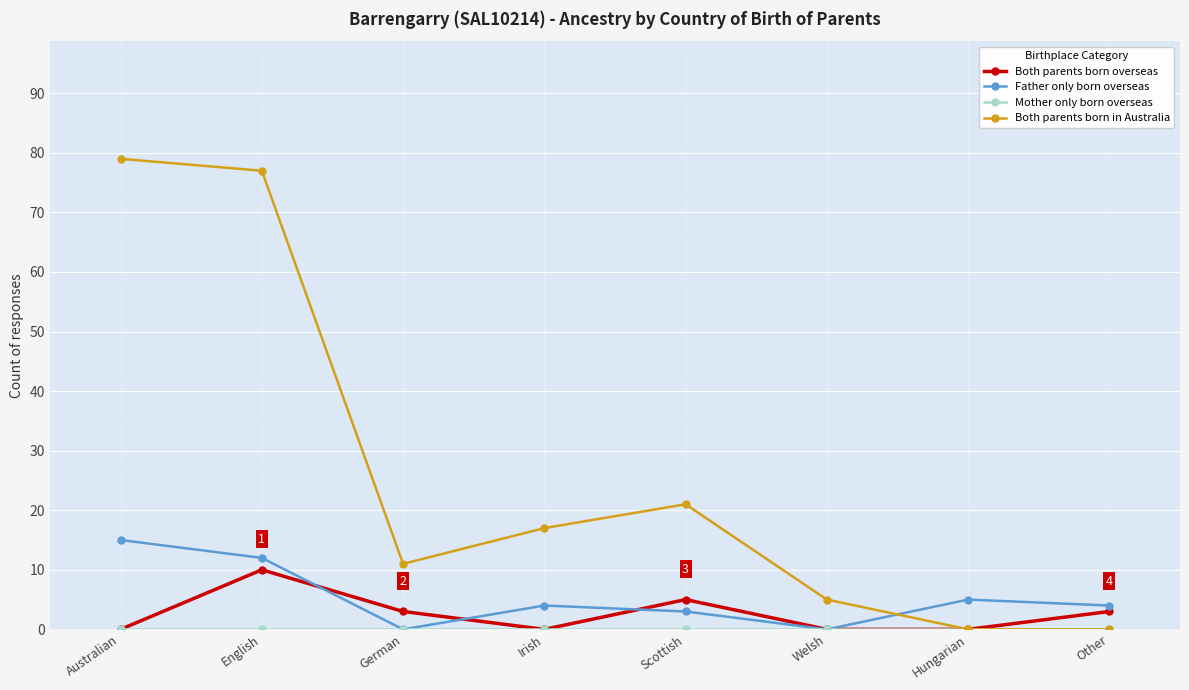

How many lines are shown in the chart?

4